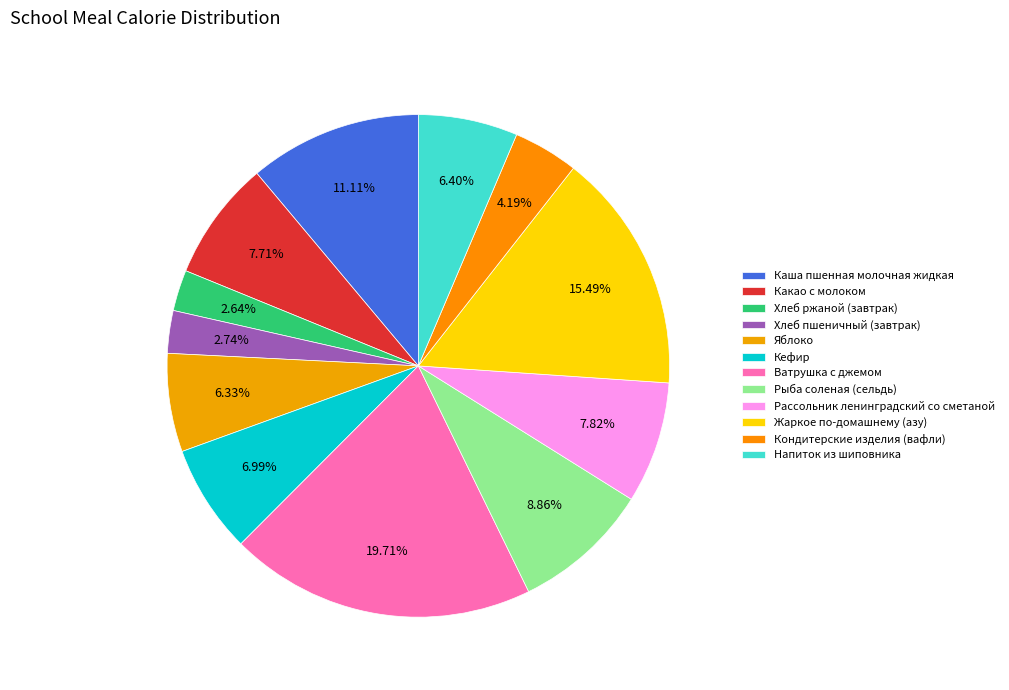

How many segments does this pie chart have?

12